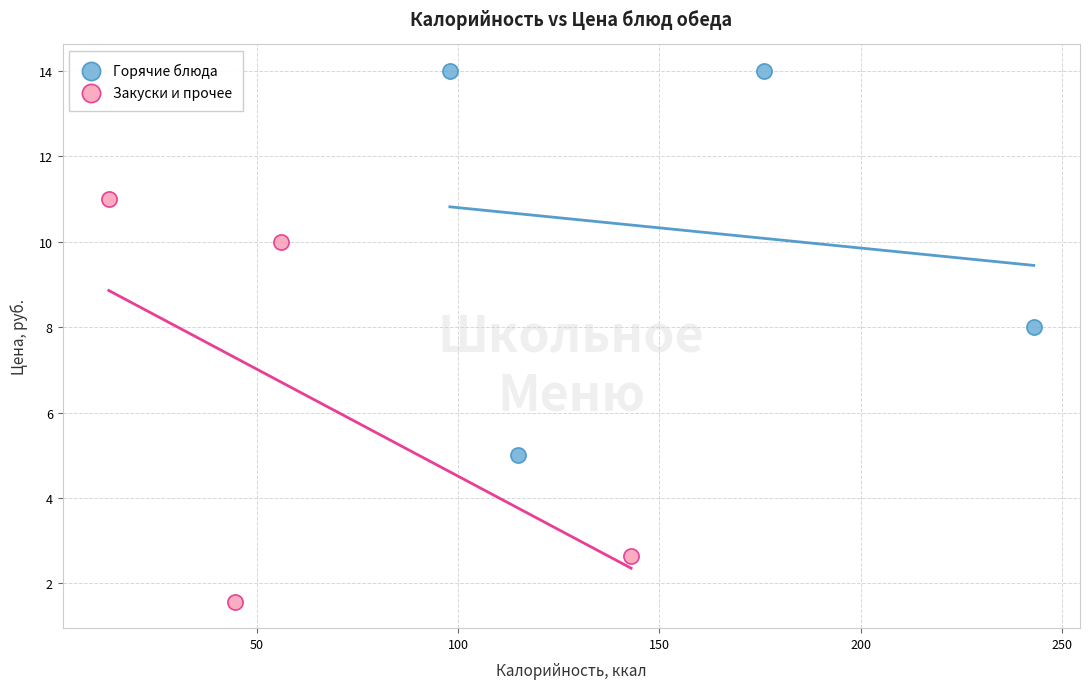

What are all the series names shown in the legend?

Горячие блюда, Закуски и прочее